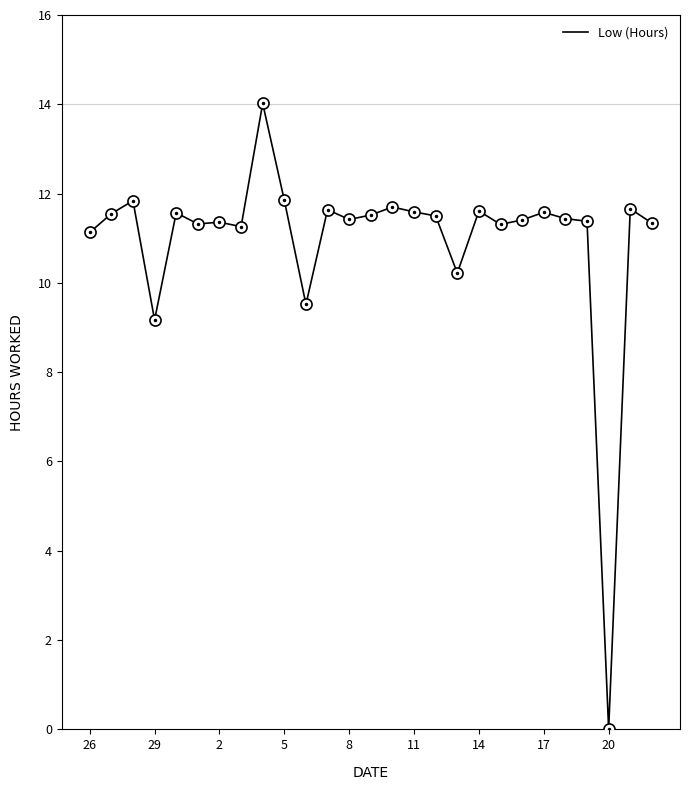

What is the maximum value shown in the chart?

14.0